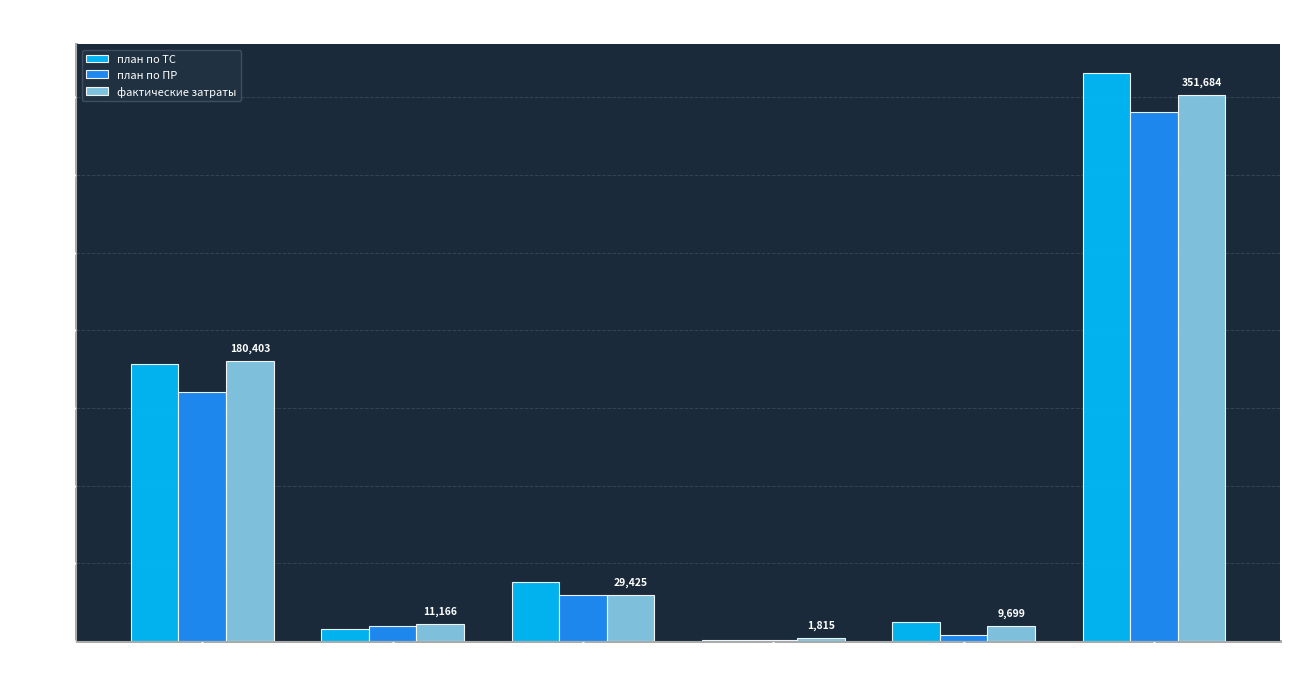

Read the план по ТС value at Топливо.

8067.0